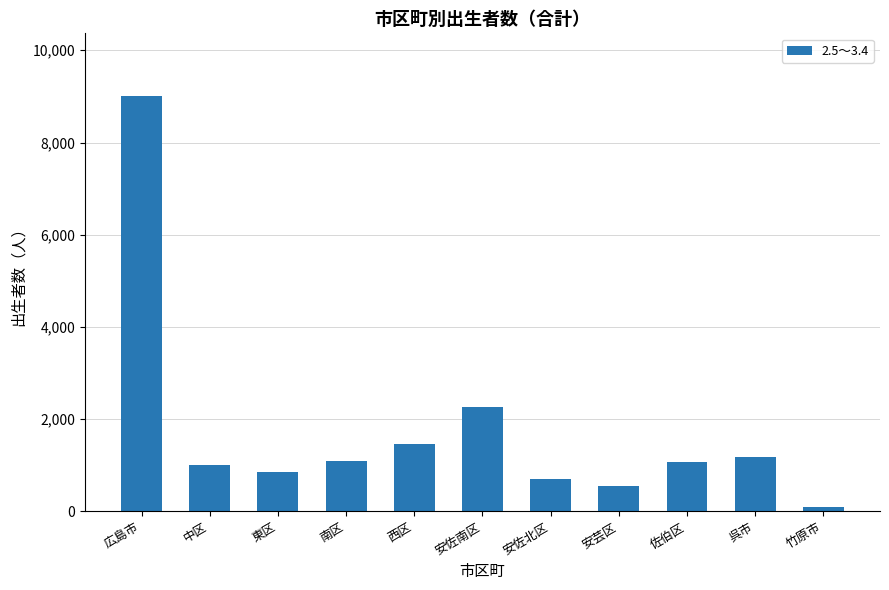

The chart shows a value of 479 at 中区. True or false?

False